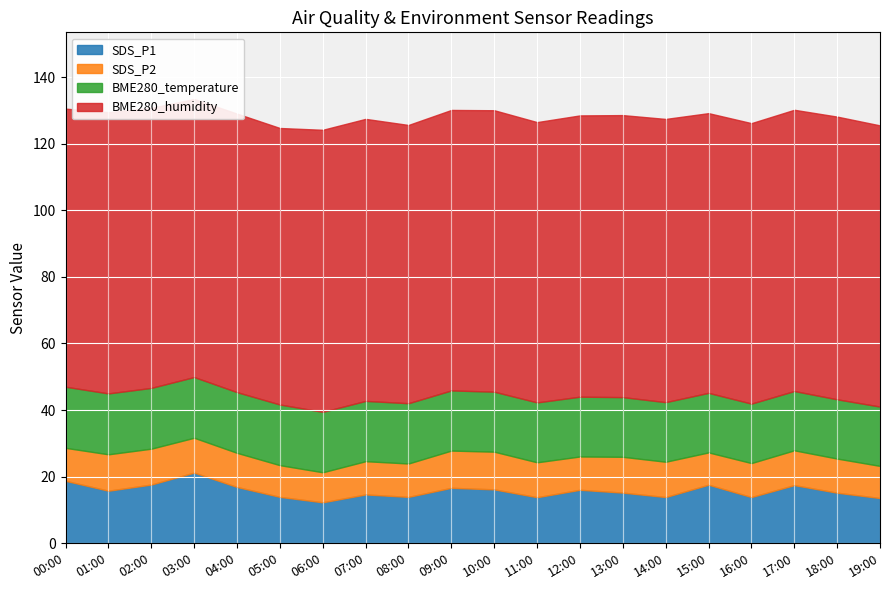

Where does the SDS_P2 series first go above 10?

01:00